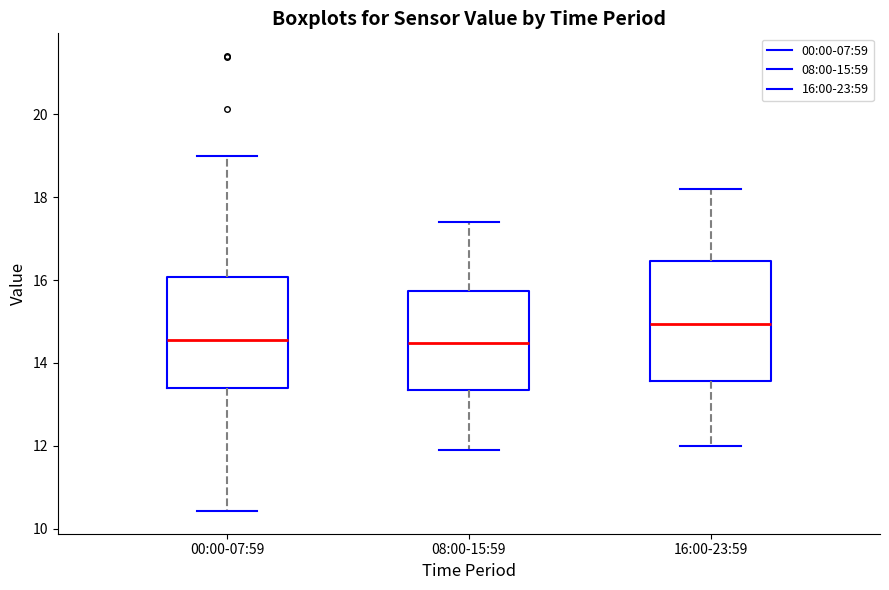

Which box's median line is the highest?

16:00-23:59